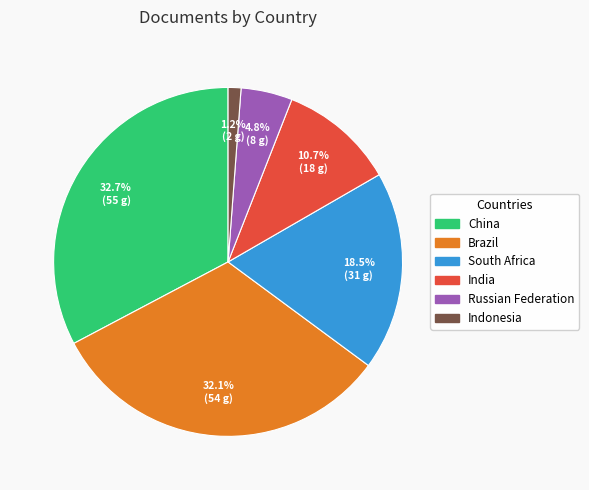

What is the smallest slice in the pie chart?

Indonesia